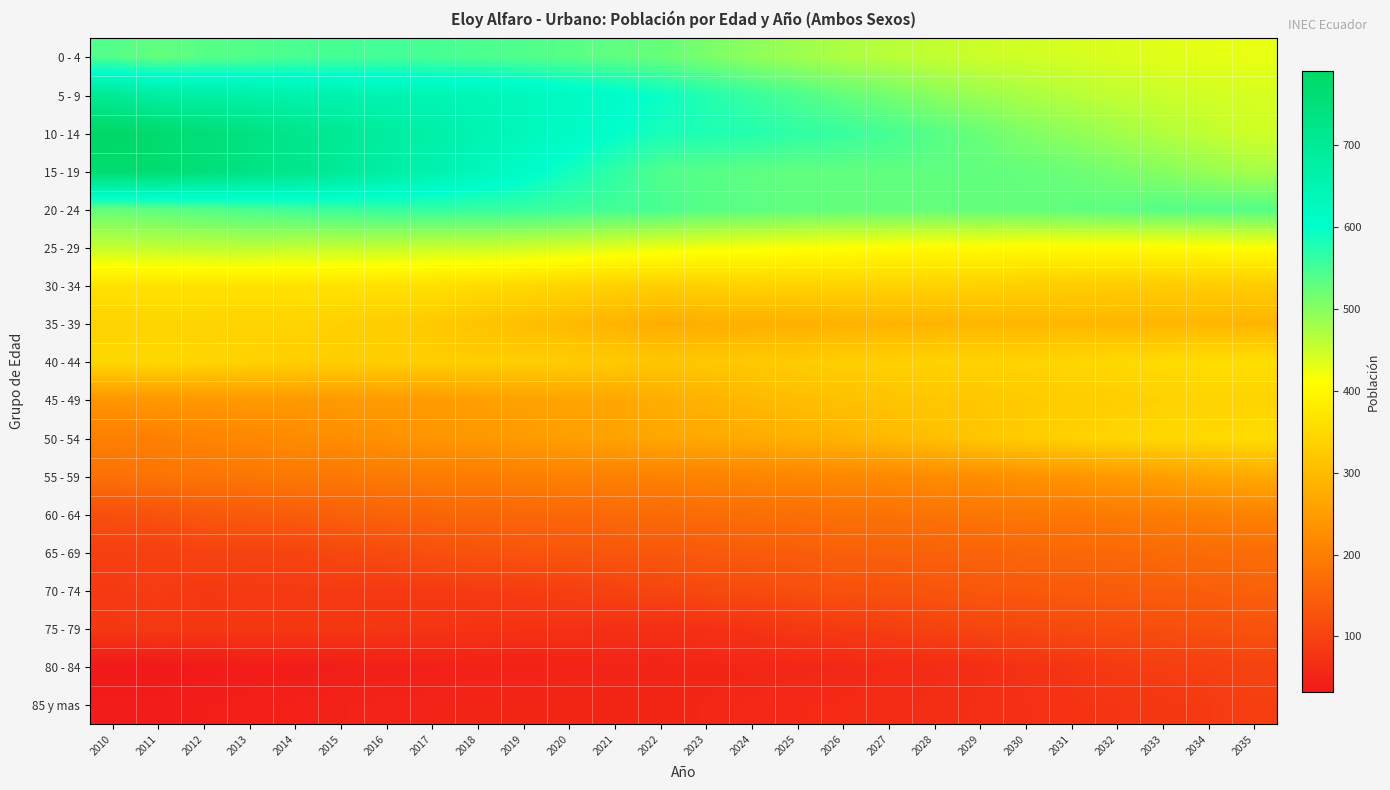

Which series has the largest total across all categories?

10 - 14